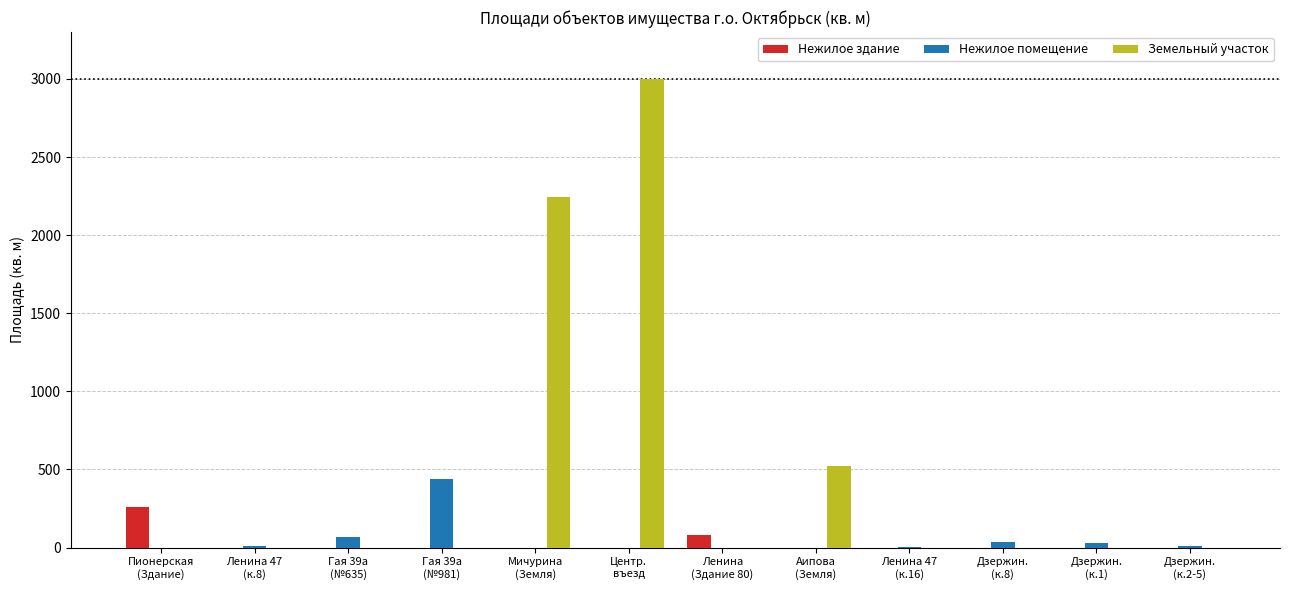

Which series has the largest total across all categories?

Земельный участок